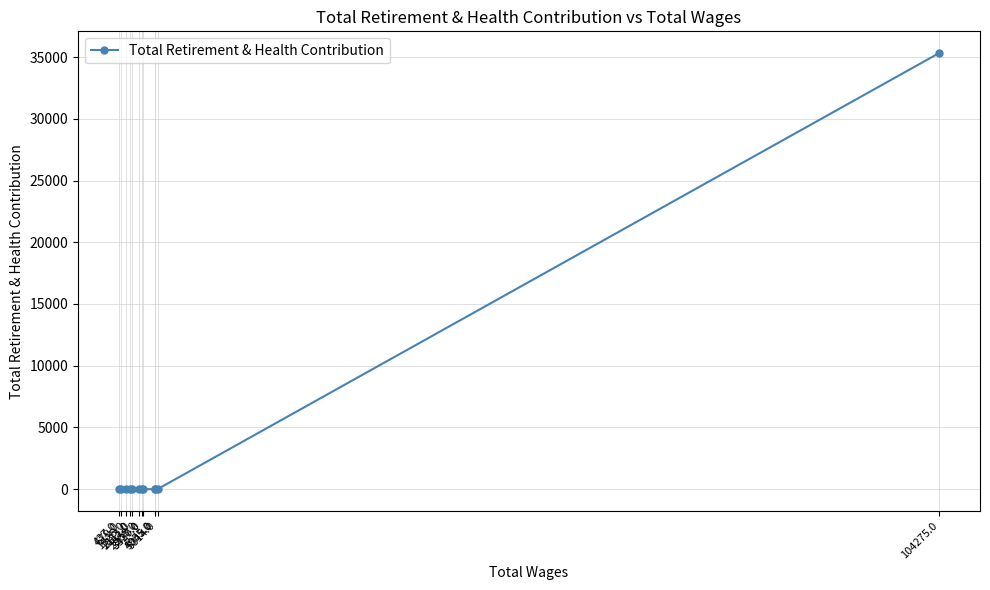

Reading left to right, extract all data points from this chart.

437.0=0	679.0=0	1325.0=0	1883.0=0	2111.0=0	2968.0=0	3337.0=0	3420.0=0	4955.0=0	5045.0=0	5314.0=0	104275.0=35320